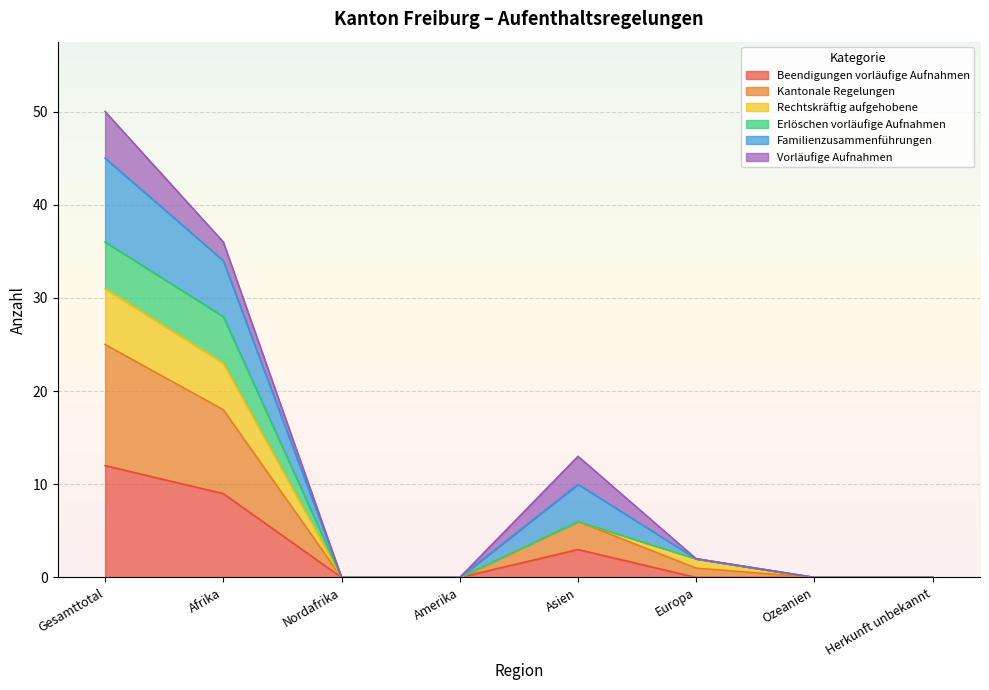

True or false: Beendigungen vorläufige Aufnahmen and Kantonale Regelungen intersect in this chart.

False